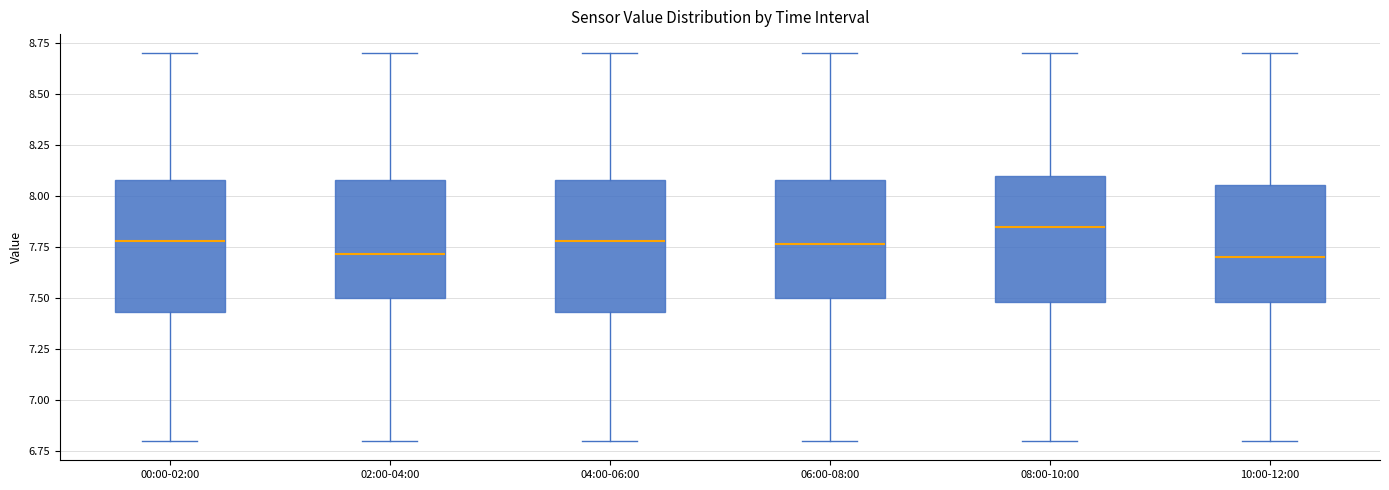

Where is the upper edge of the box for 06:00-08:00 on the y-axis? The values are not printed on the chart, so give them approximately, as read against the axis.

8.10